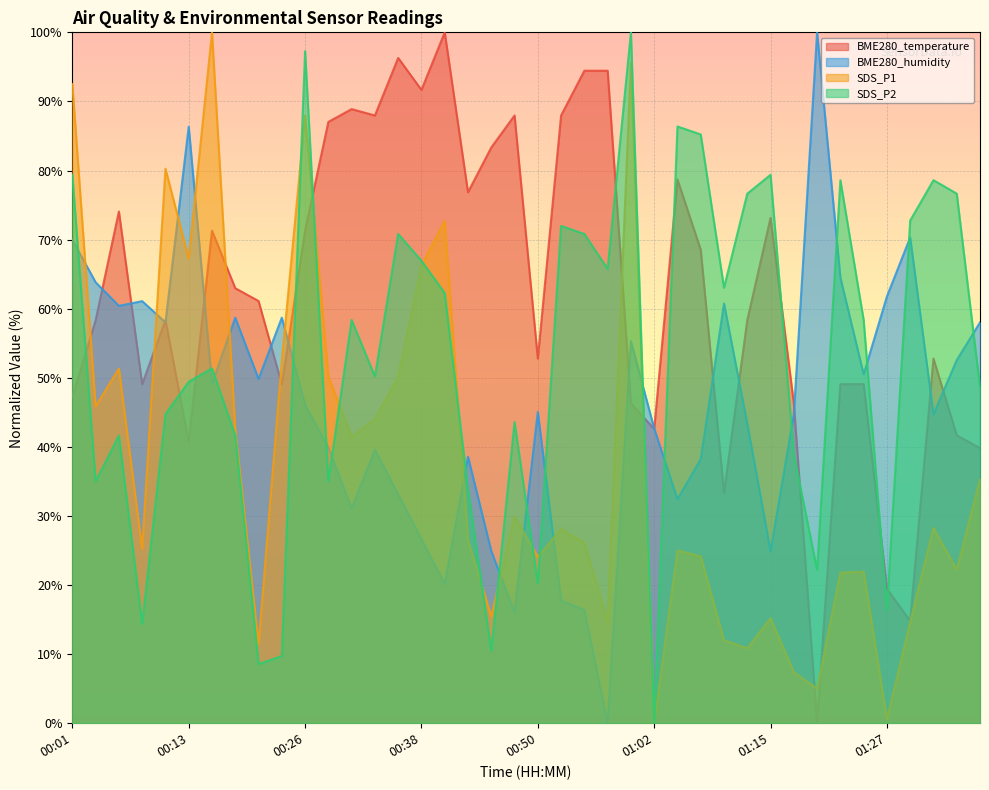

Which series changed the most between 00:23 and 00:48?

BME280_humidity